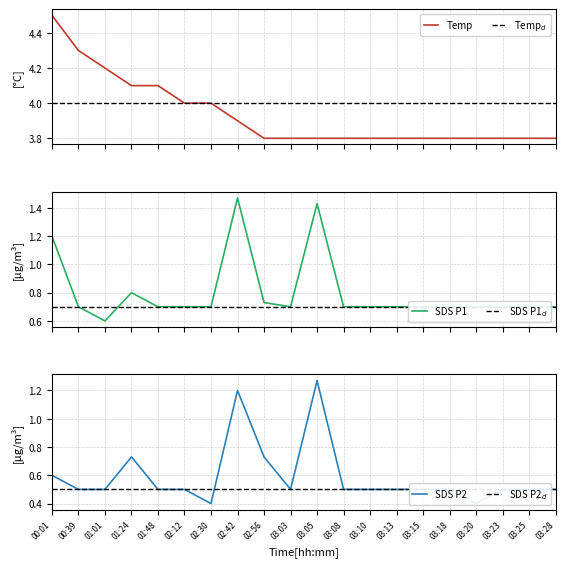

At which label is SDS_P1 closest to 1?

00:01